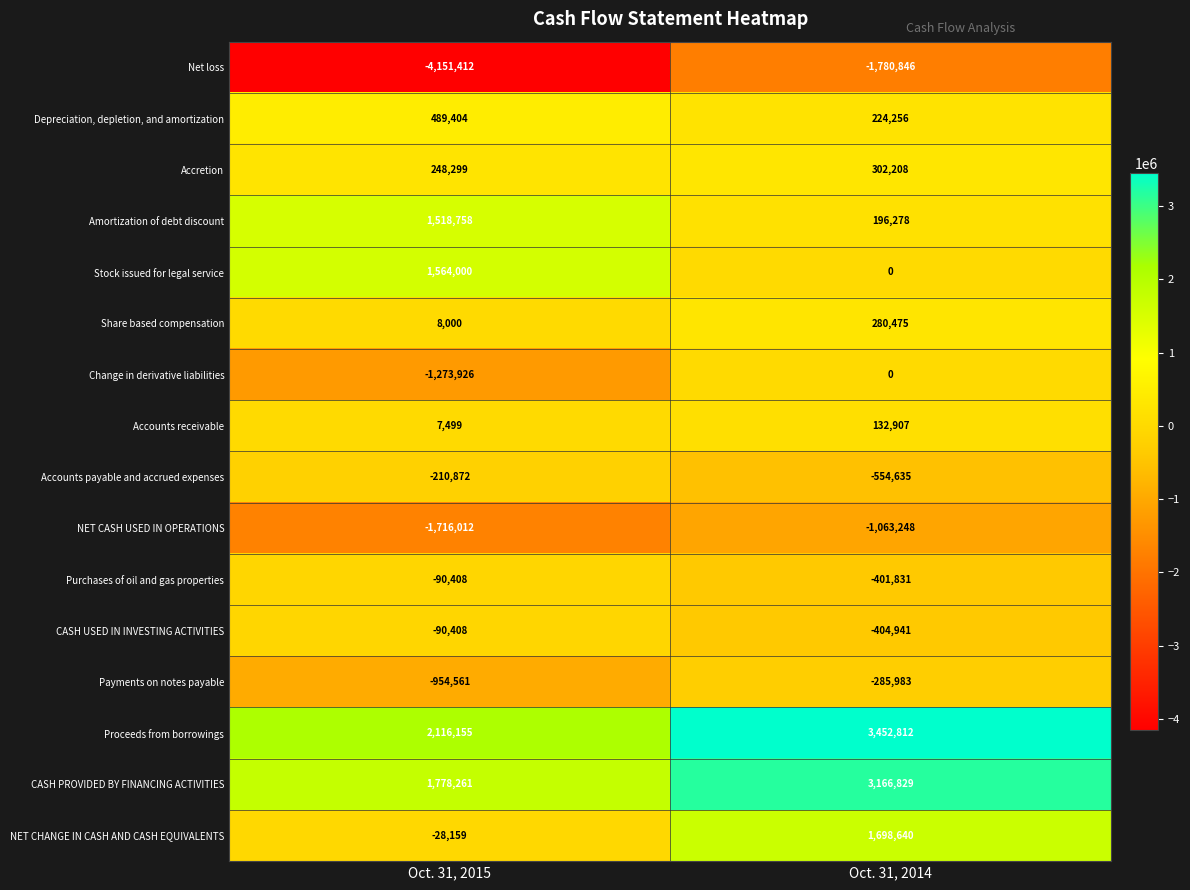

At which category is the sum across all series the highest?

Oct. 31, 2014